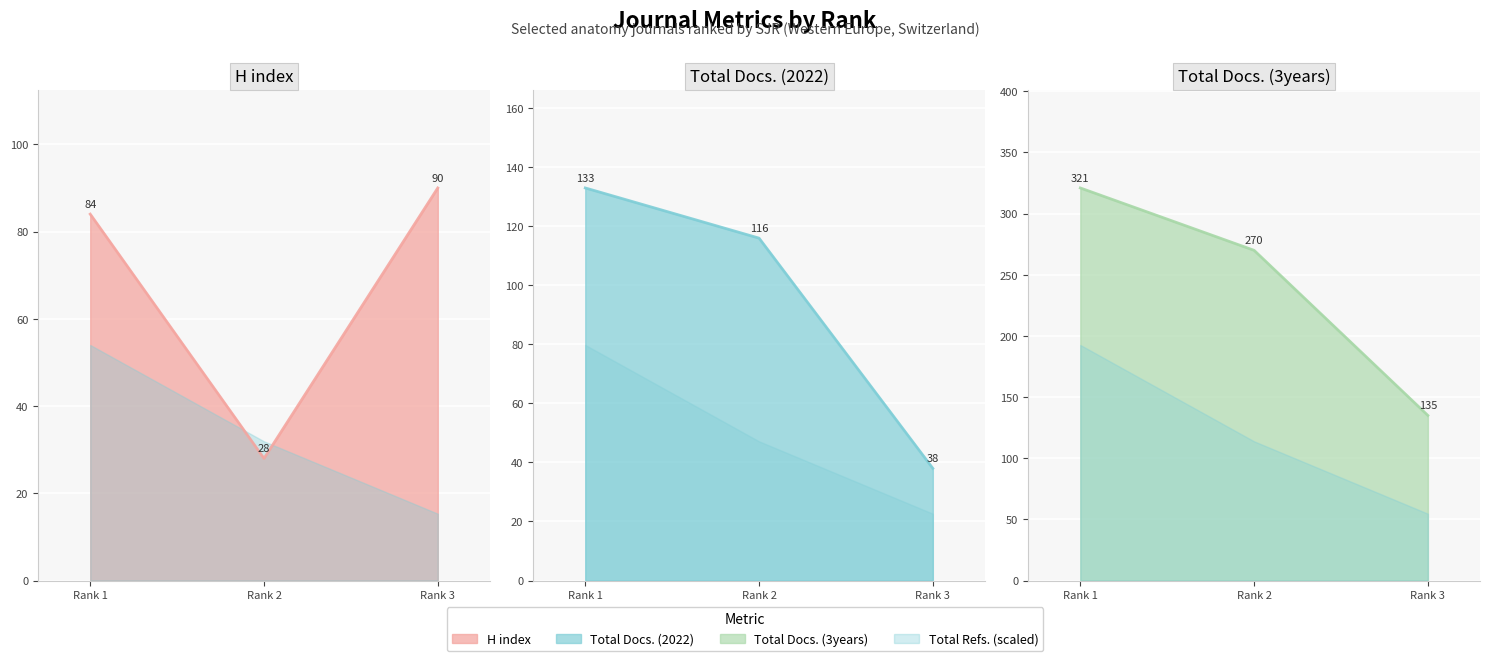

Rank the series by their maximum value, from highest to lowest.

Total Docs. (3years), Total Docs. (2022), H index